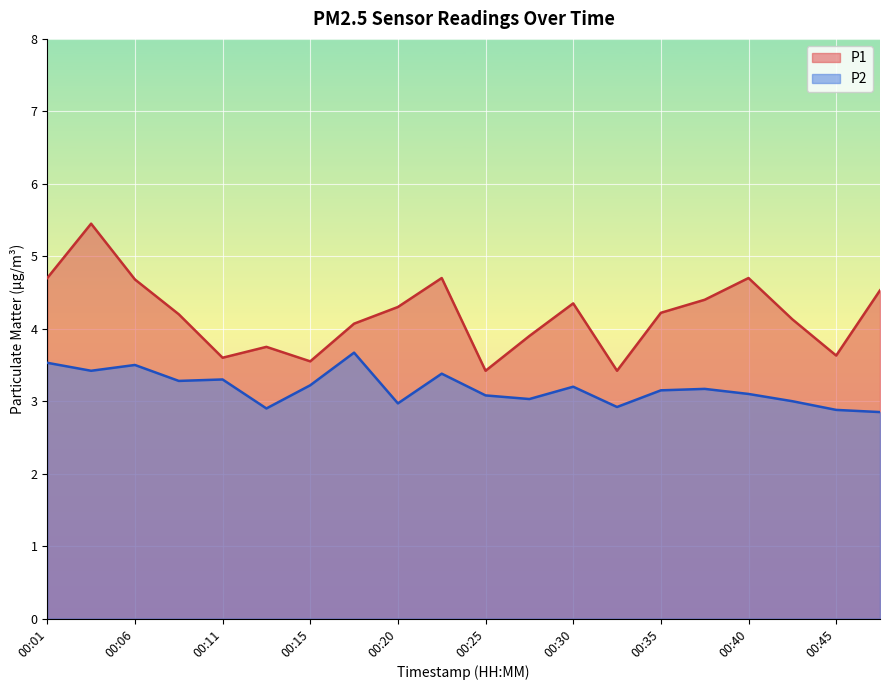

Reading left to right, list all the values displayed in this chart.

P1: 4.7	5.5	4.7	4.2	3.6	3.8	3.5	4.1	4.3	4.7	3.4	3.9	4.3	3.4	4.2	4.4	4.7	4.1	3.6	4.5
P2: 3.5	3.4	3.5	3.3	3.3	2.9	3.2	3.7	3.0	3.4	3.1	3.0	3.2	2.9	3.1	3.2	3.1	3.0	2.9	2.9